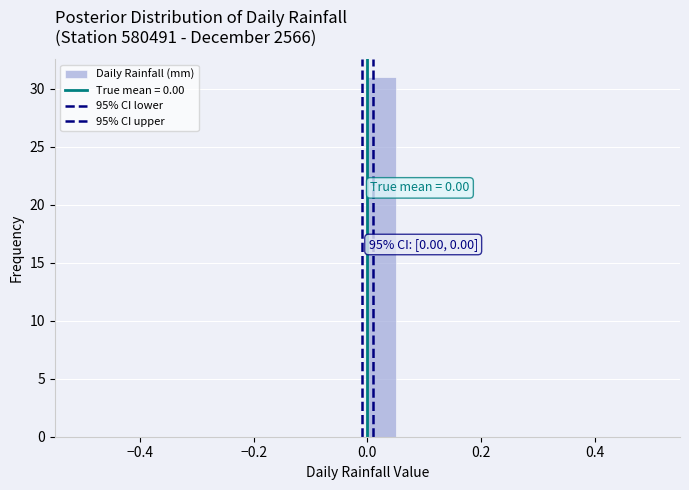

Around what value on the x-axis is the tallest bar? Give the approximate position of its centre, as read against the axis.

0.02